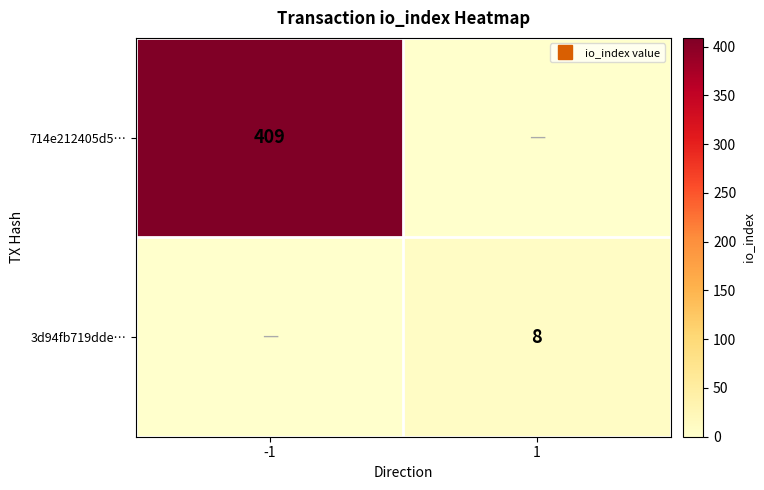

True or false: 714e212405d5… has a value of 137 at -1.

False